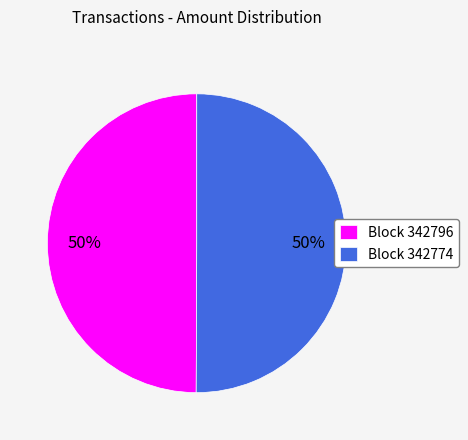

True or false: Block 342774 accounts for 50% of the total.

True